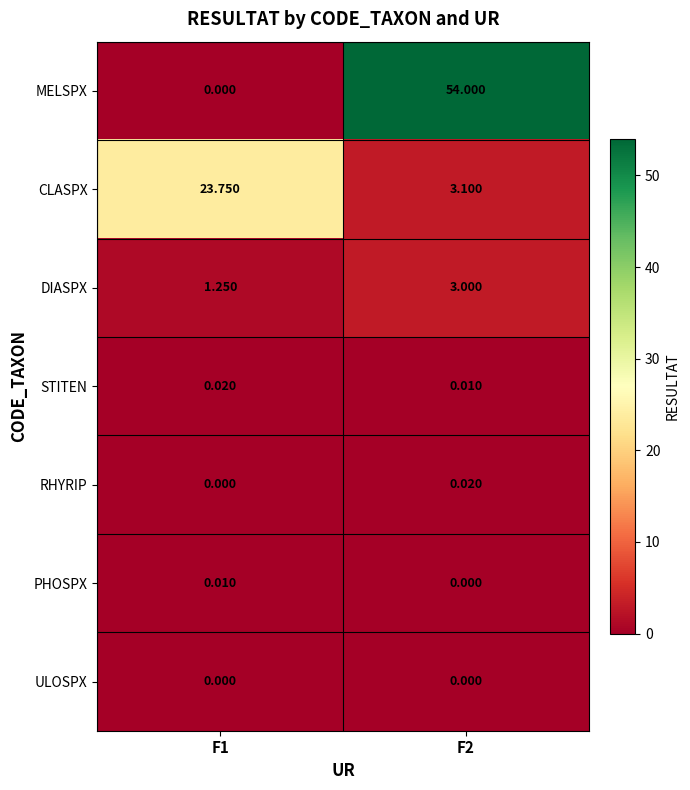

Between F1 and F2, which series saw the biggest shift?

MELSPX